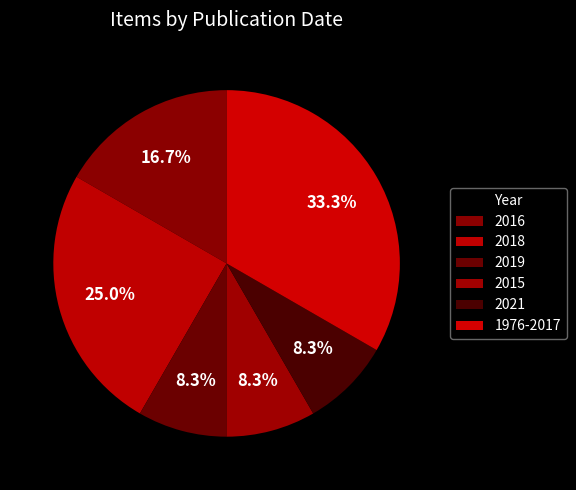

The 2015 slice represents 8% of the pie. True or false?

True